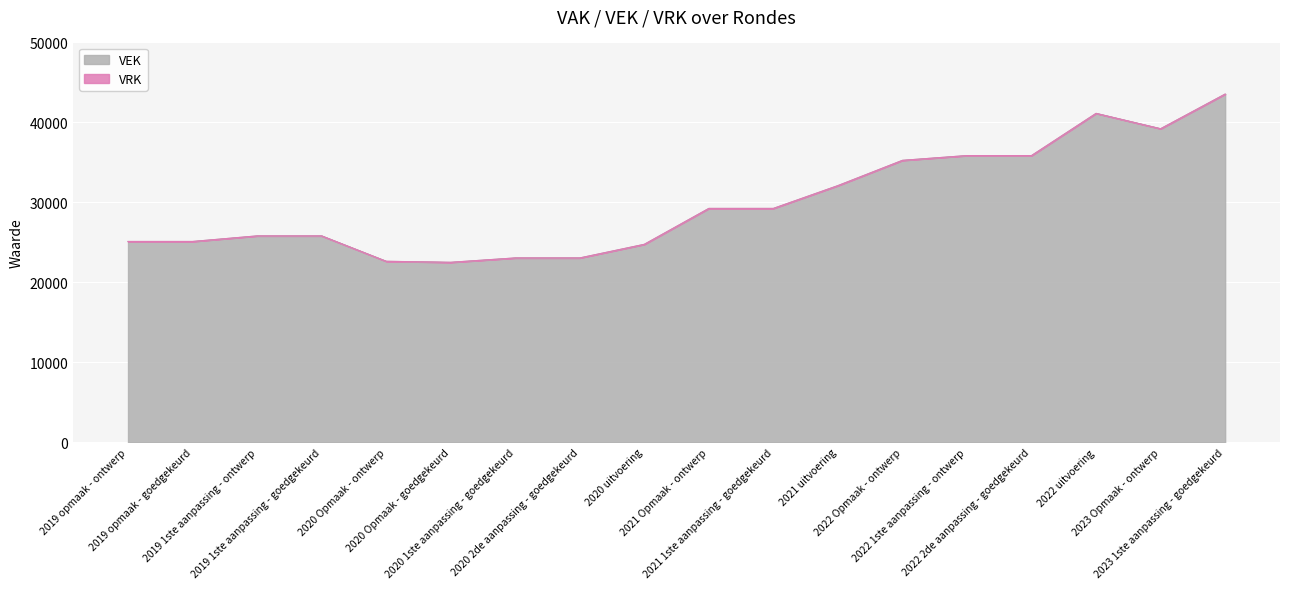

How many points are higher than both their immediate neighbors (excluding endpoints)?

1